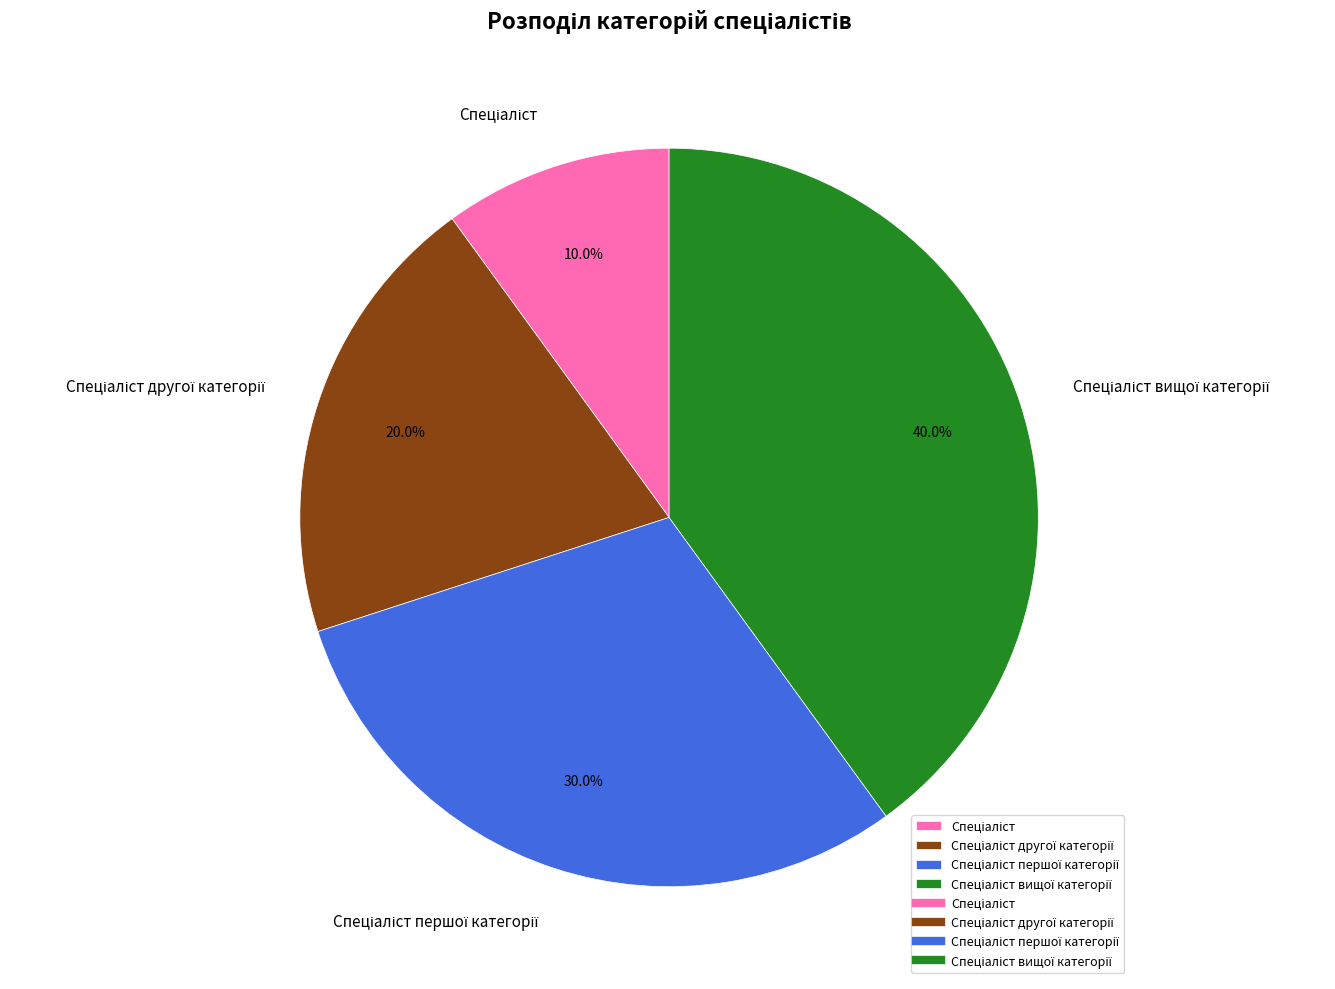

Is there a majority slice in this chart?

No